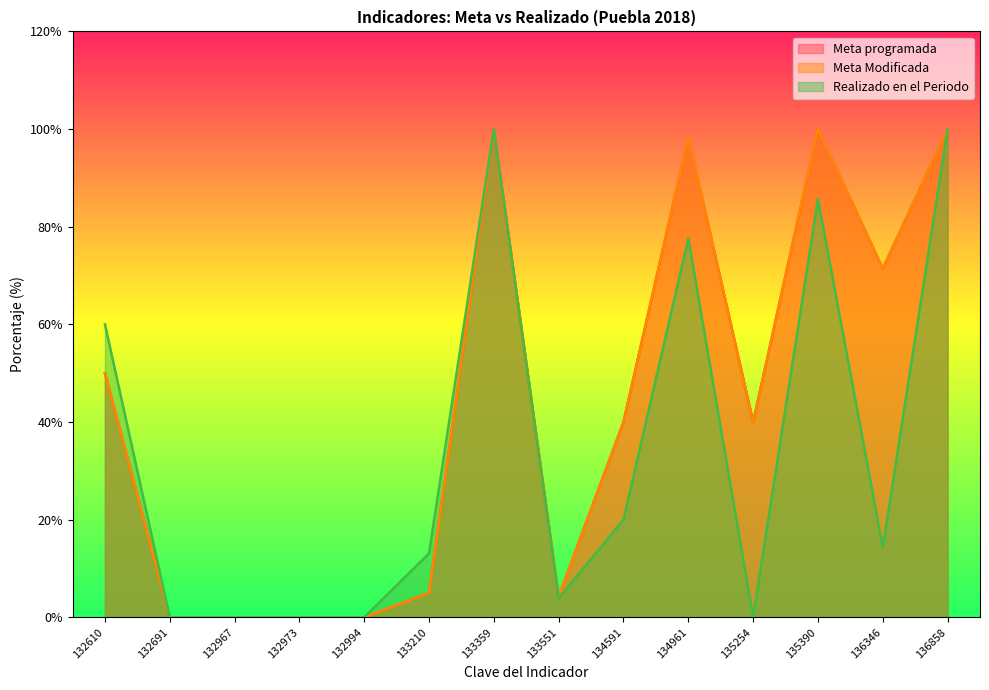

At 134961, list the series in order from smallest to largest.

Realizado en el Periodo, Meta programada, Meta Modificada